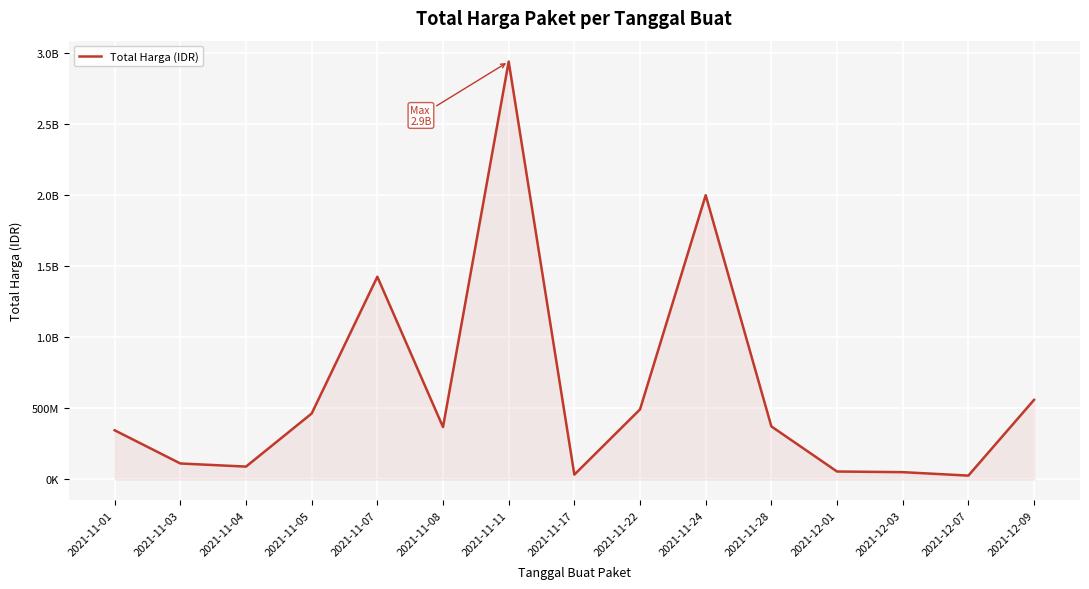

Does the chart display data point markers on the line(s)?

No